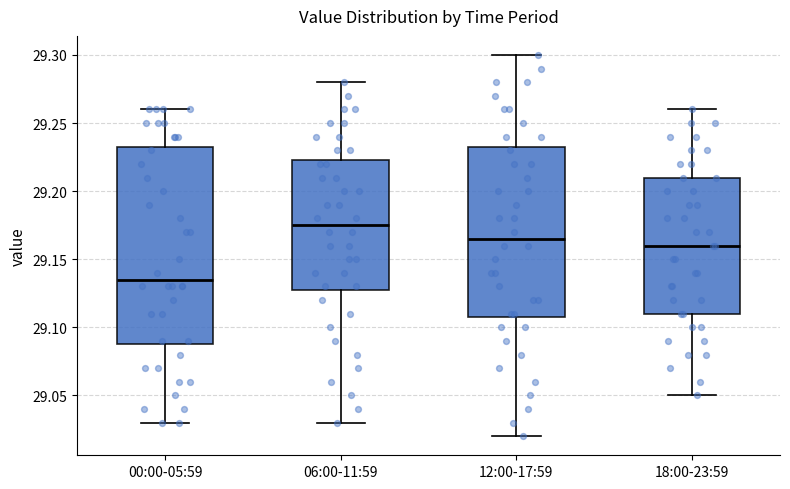

Which box's median line is the lowest?

00:00-05:59